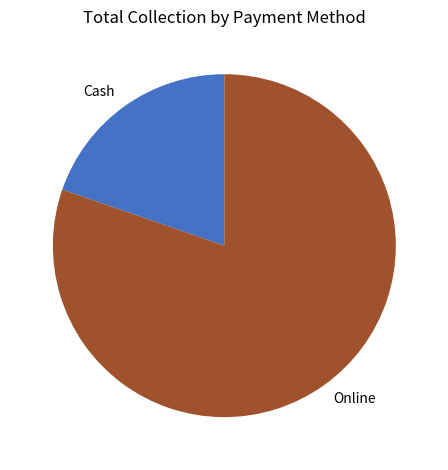

Rank the categories by value from highest to lowest.

Online, Cash